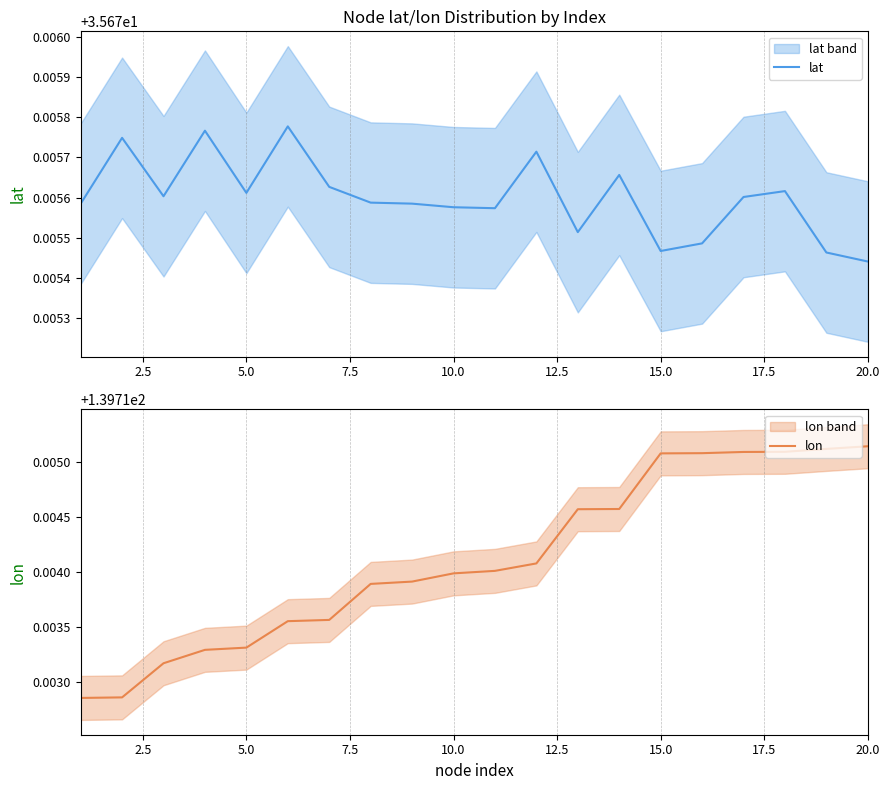

Where is lat nearest to the value 35?

20.0